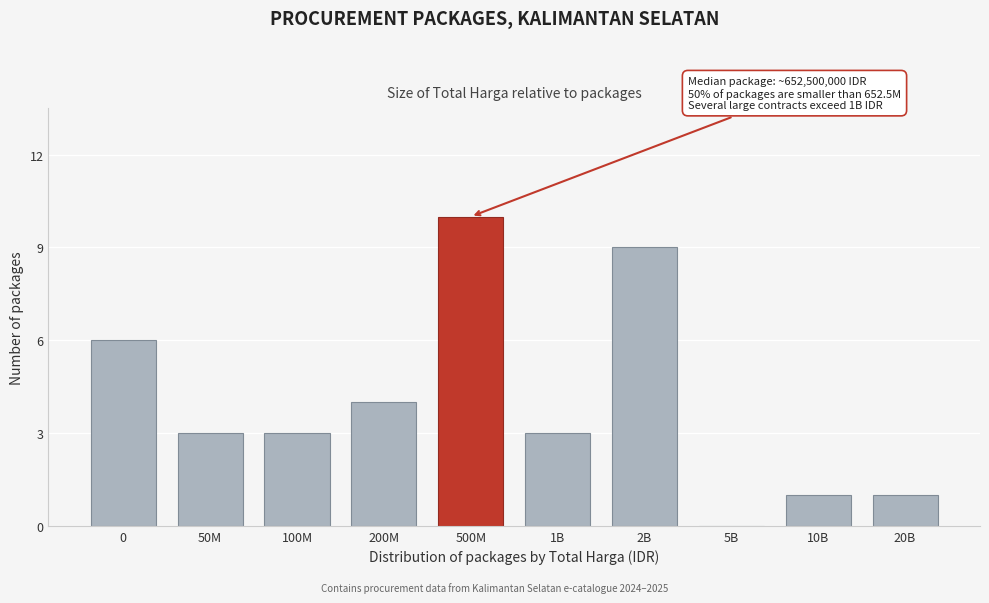

Reading left to right, what are all the values shown in this chart?

0=6	50M=3	100M=3	200M=4	500M=10	1B=3	2B=9	5B=0	10B=1	20B=1